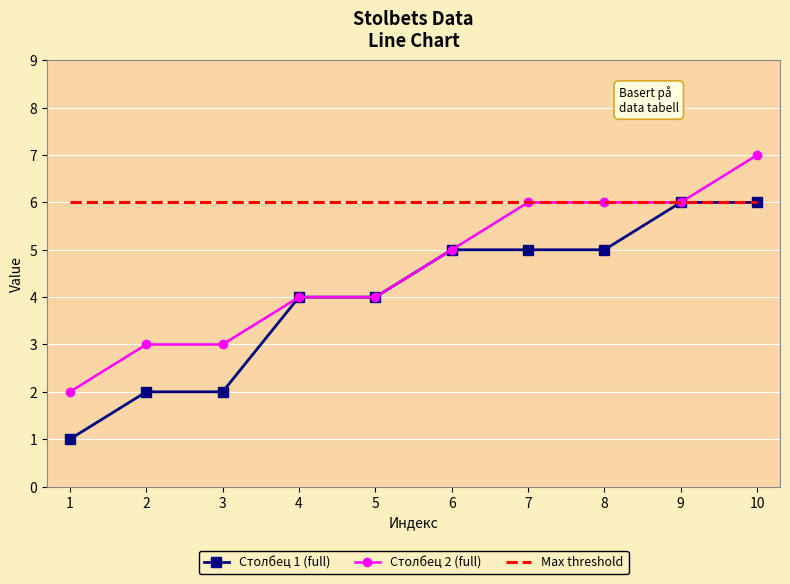

The Столбец 2 (full) series shows 7 at 10. True or false?

True